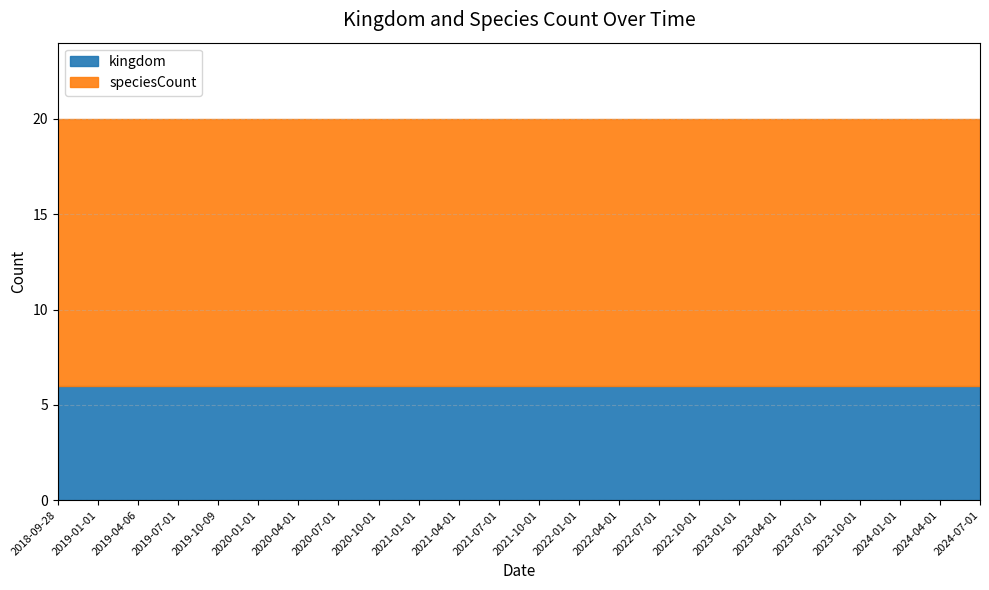

Rank the series by their average value, from lowest to highest.

kingdom, speciesCount